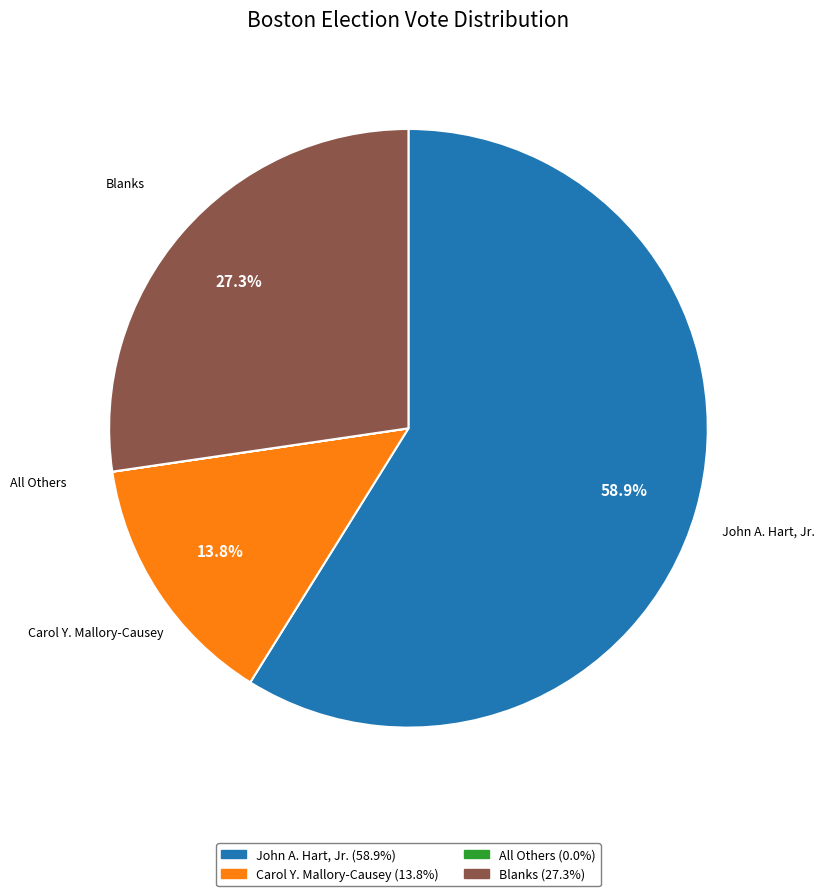

To the nearest percent, what is the difference between the John A. Hart, Jr. and Blanks slice percentages?

32%